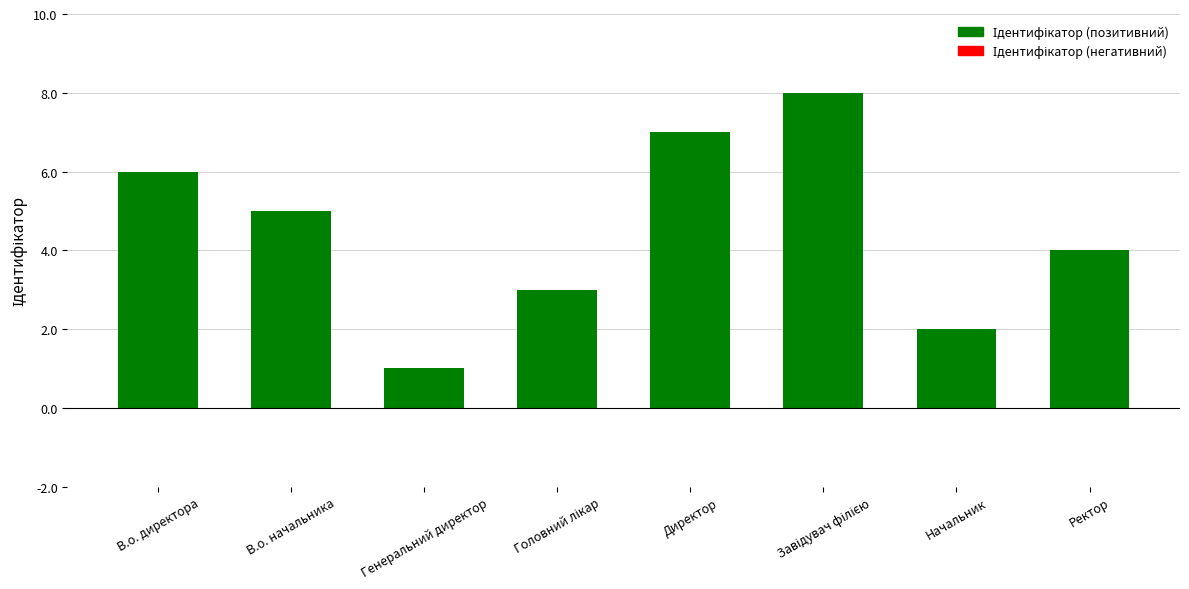

At which category does the chart reach its minimum across all series?

Генеральний директор